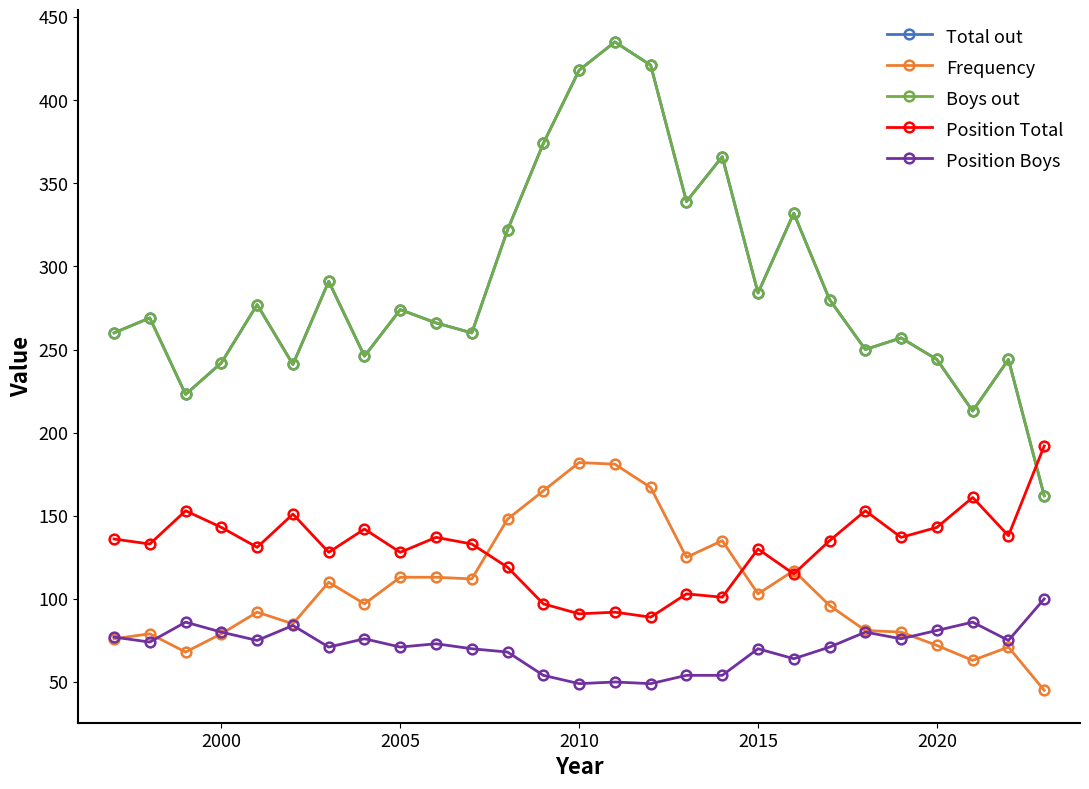

Does the chart have visible grid lines?

No